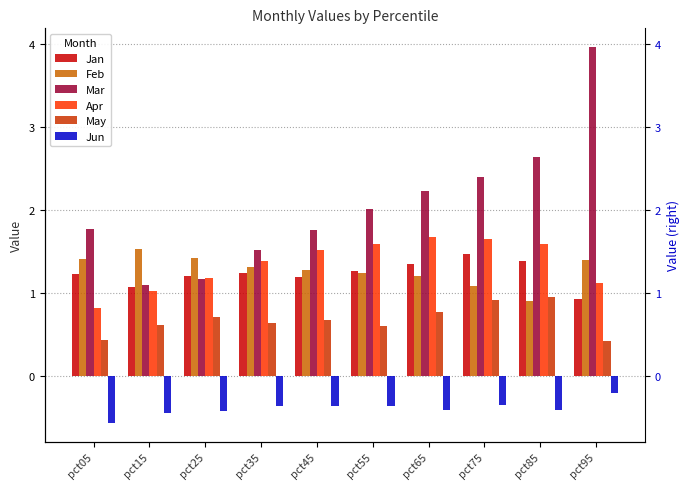

Where does the Mar series first go above 2?

pct55